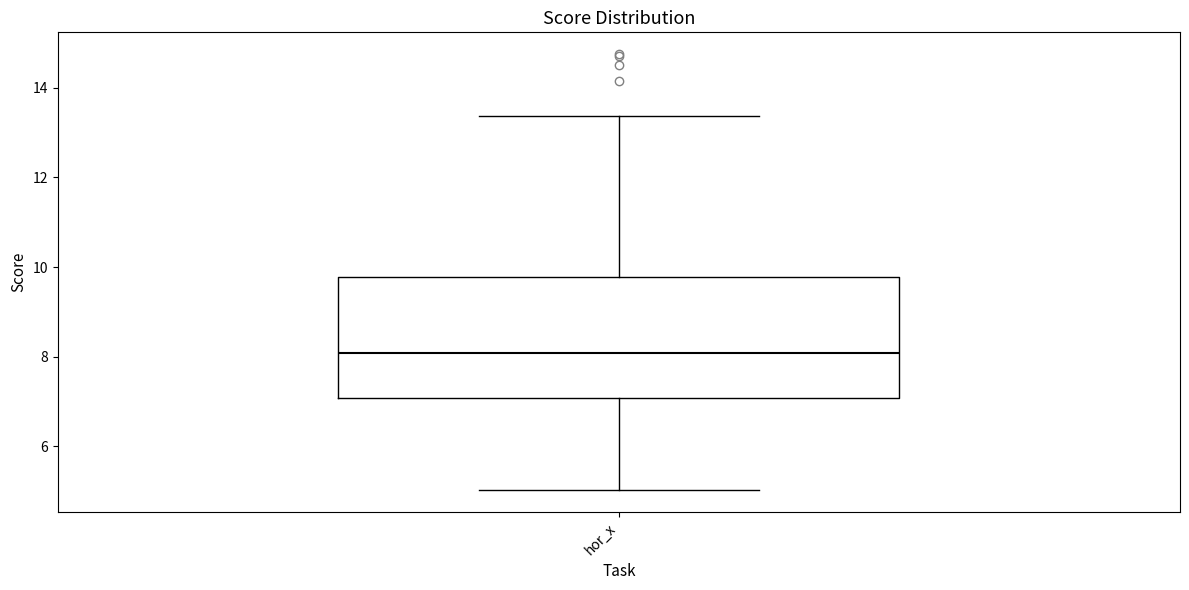

Transcribe this box plot: give where the median line is, the range the box spans, and where the two whiskers end, as read against the y-axis. The values are not printed on the chart, so give them approximately, as read against the axis.

median 8.0, box 7.0 to 9.8, whiskers 5.0 to 13.4